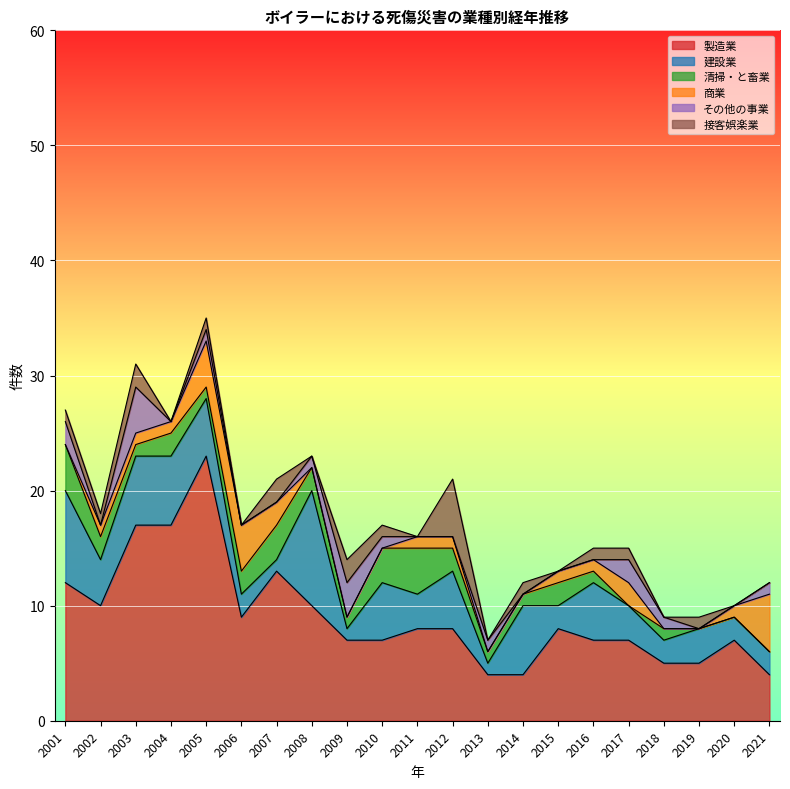

How many lines are shown in the chart?

6